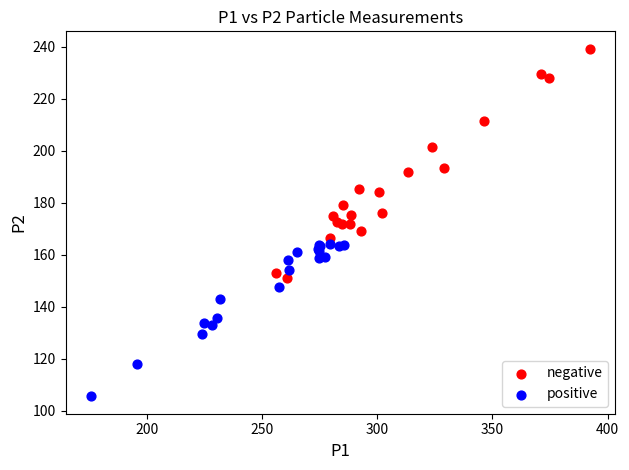

Which series contains the lowest Y value?

positive